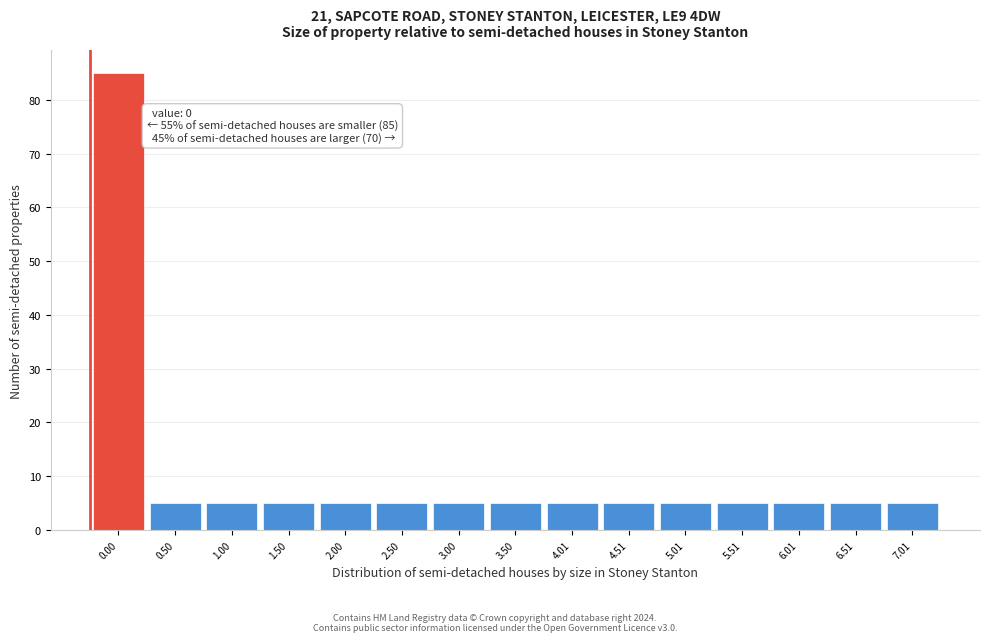

Reading right to left, list all the values displayed in this chart.

5	5	5	5	5	5	5	5	5	5	5	5	5	5	85